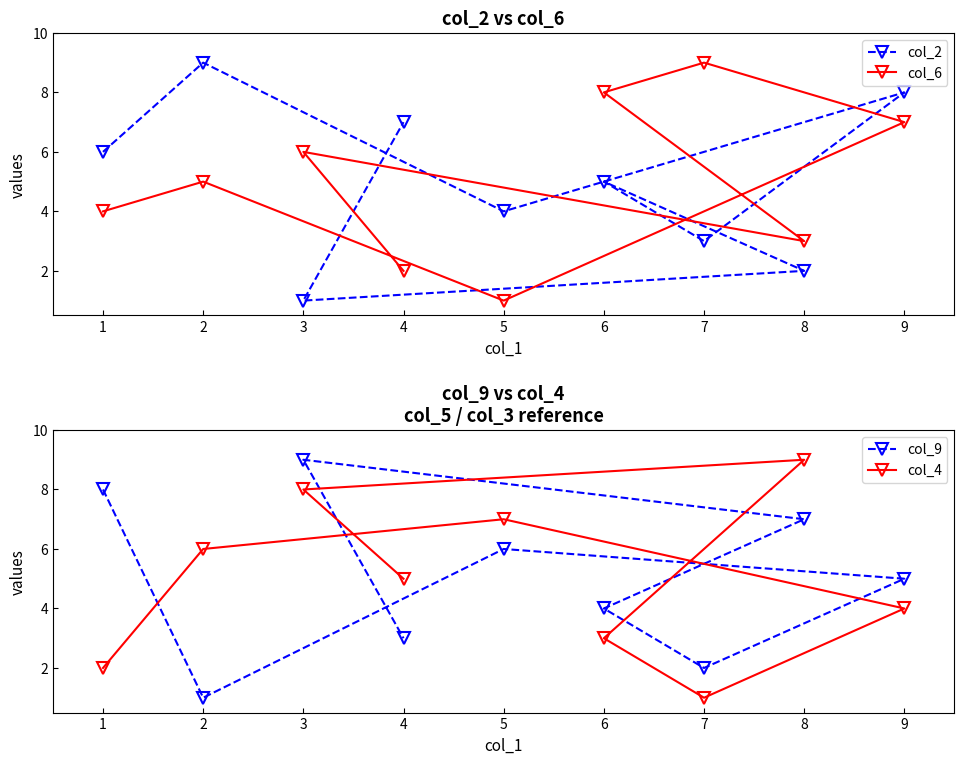

Rank the series by their maximum value, from highest to lowest.

col_2, col_6, col_9, col_4